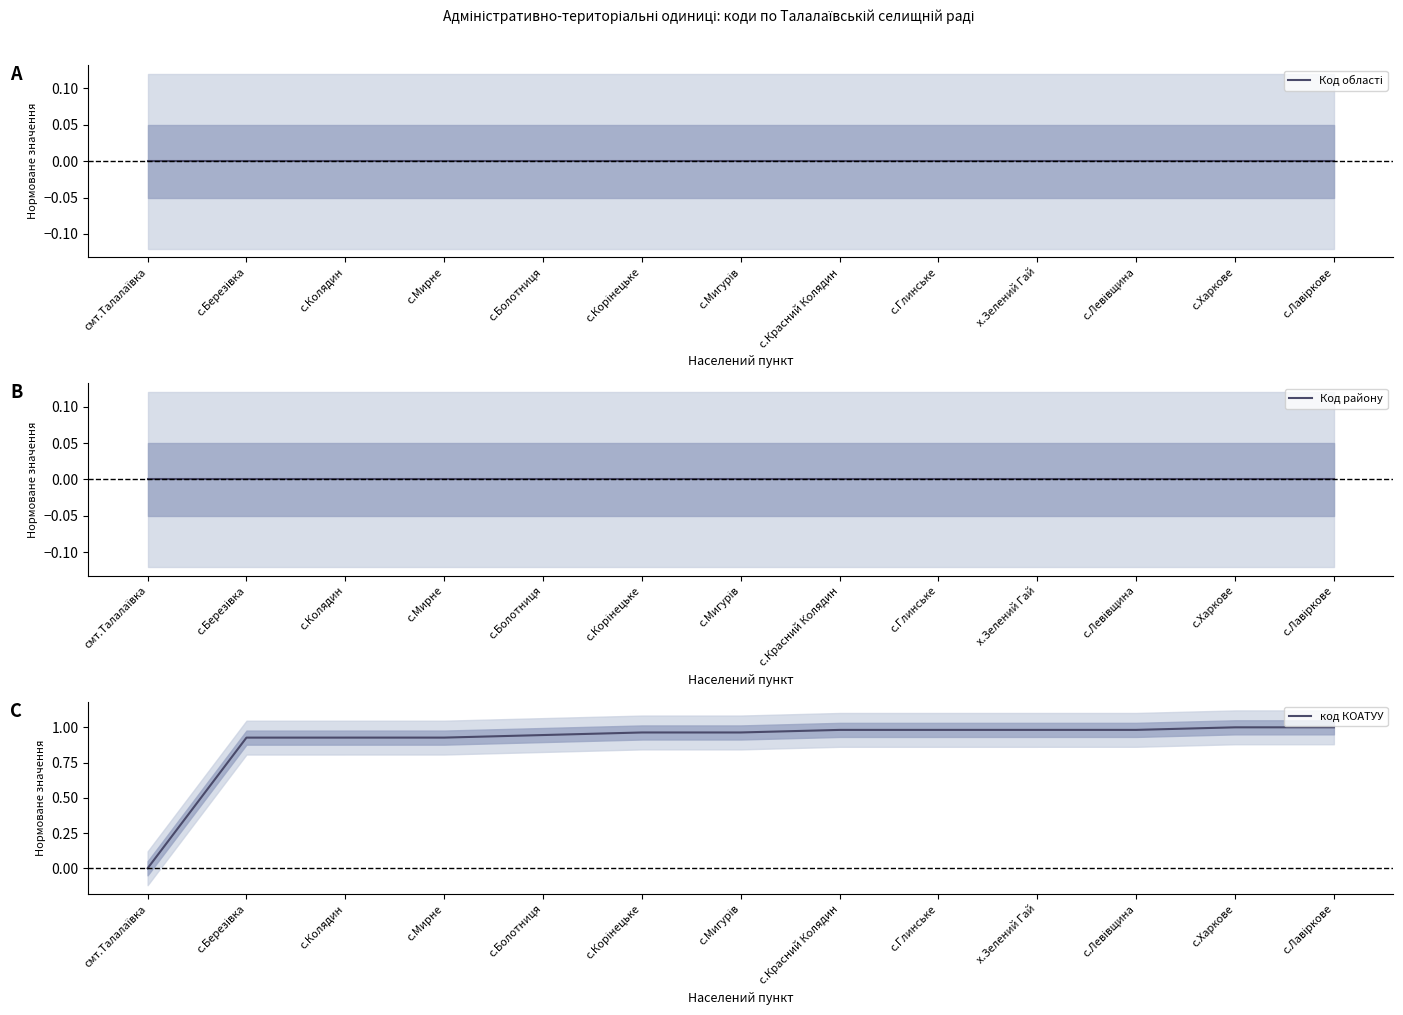

True or false: код КОАТУУ has more than 2 interior local peaks.

False